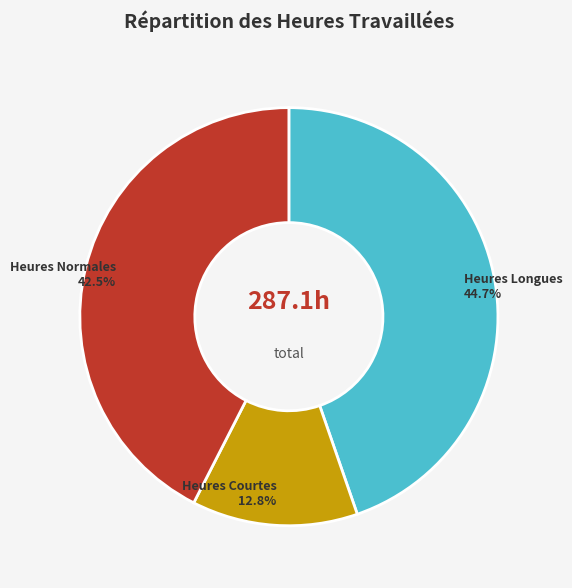

What is the ratio of the value at Heures Longues to the value at Heures Courtes?

3.5